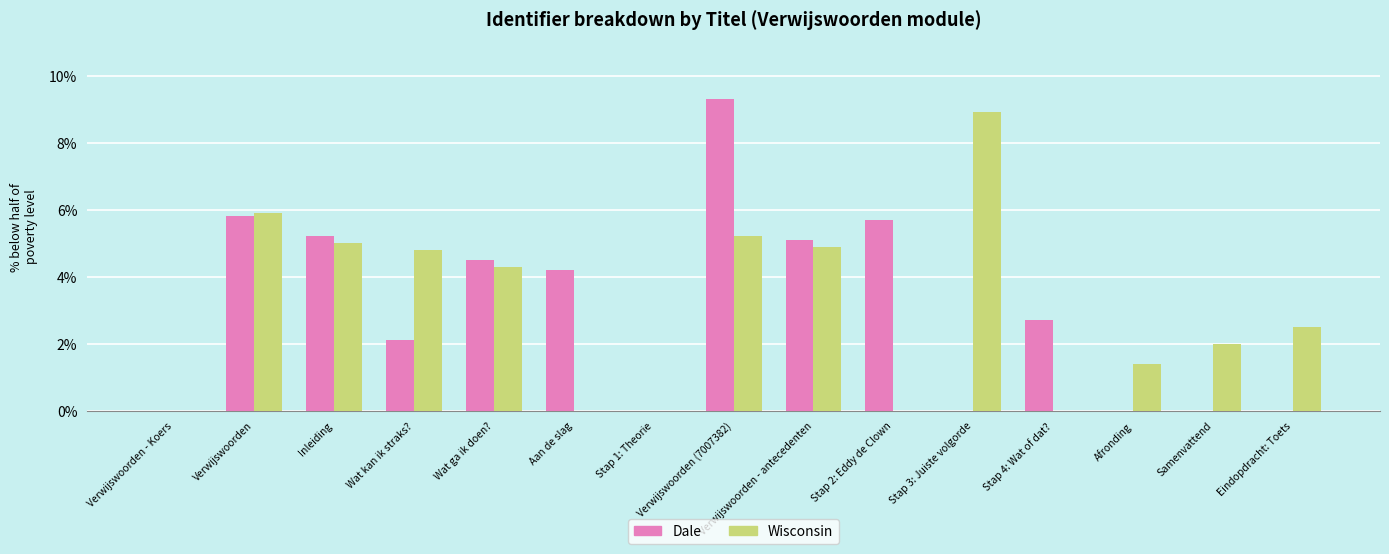

What is the sum of all Dale values?

44.6